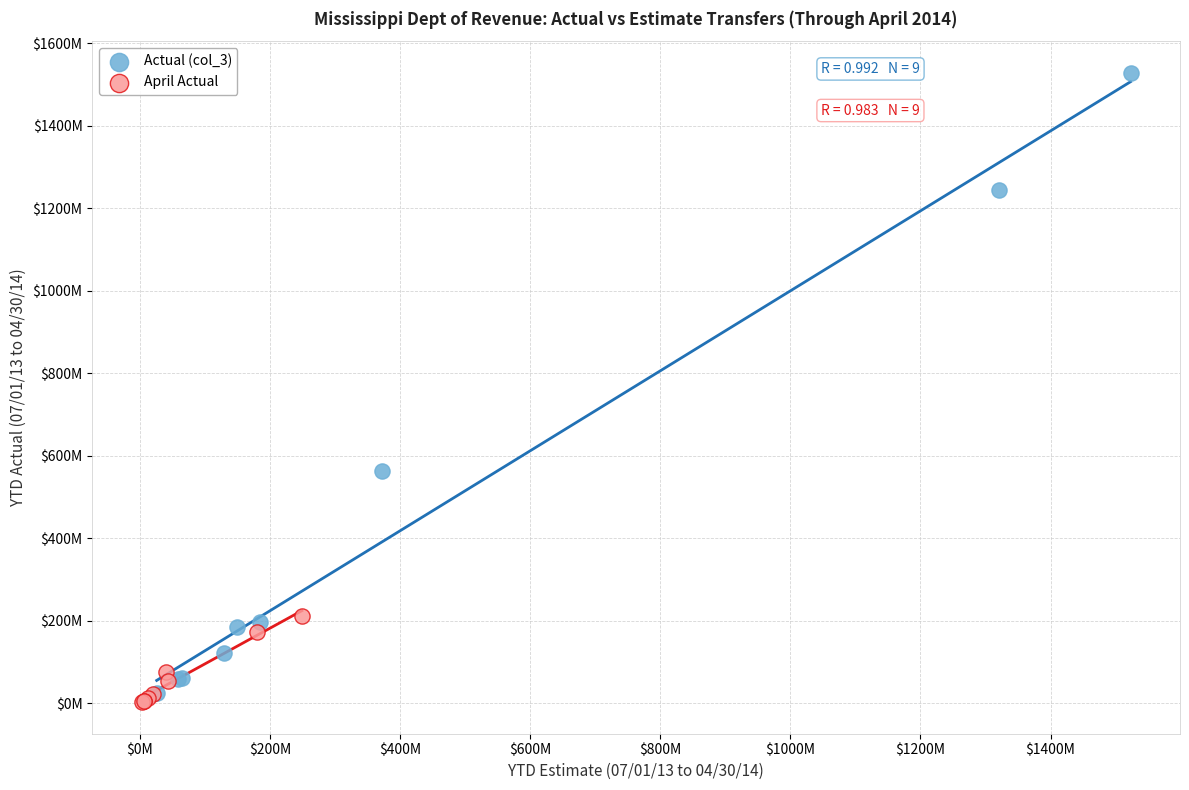

What are all the series names shown in the legend?

Actual (col_3), April Actual